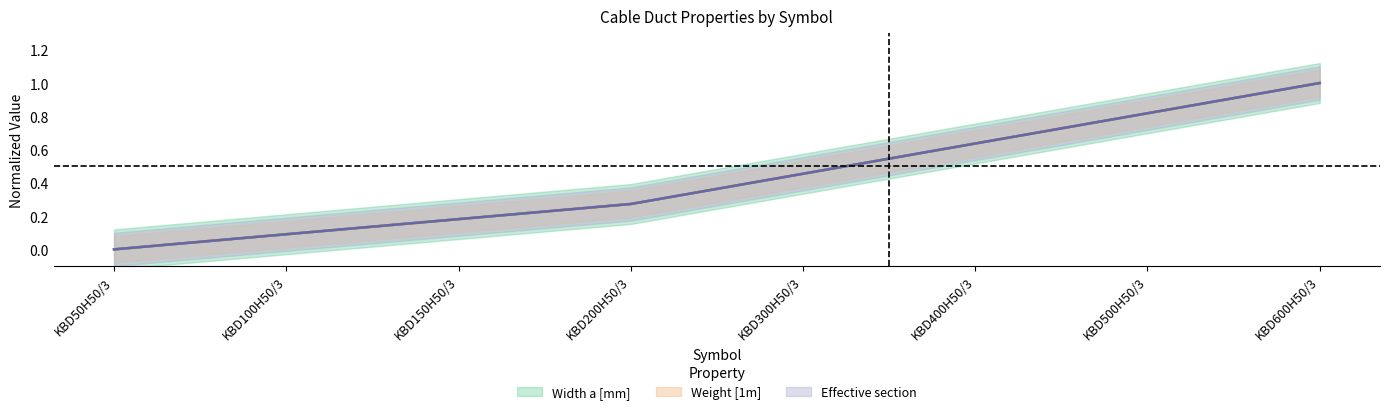

What is the label of the 5th point from the left?

KBD300H50/3